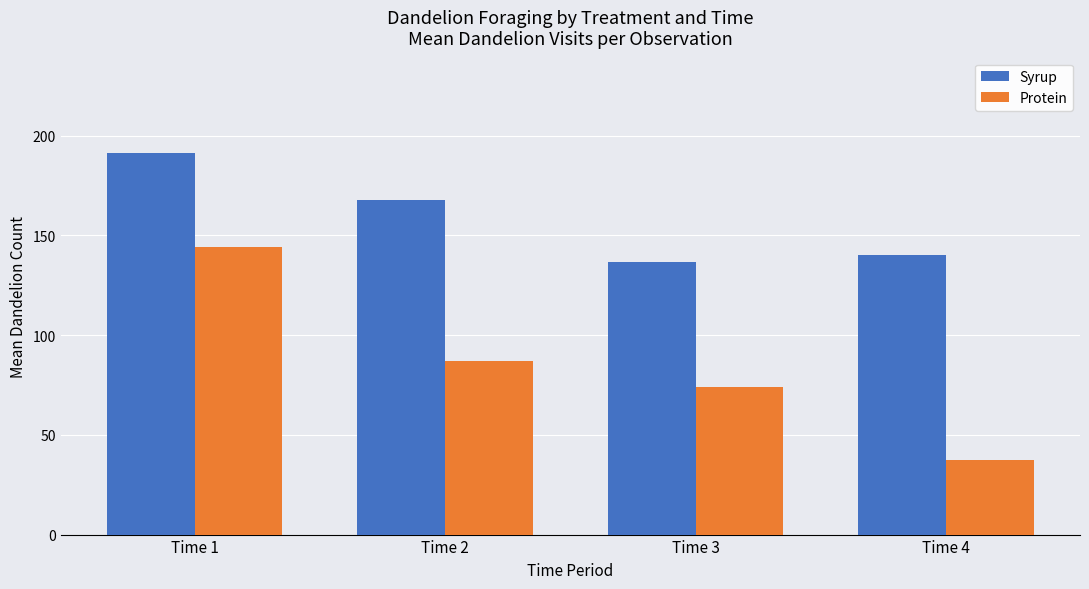

What is the maximum value for Protein?

144.0